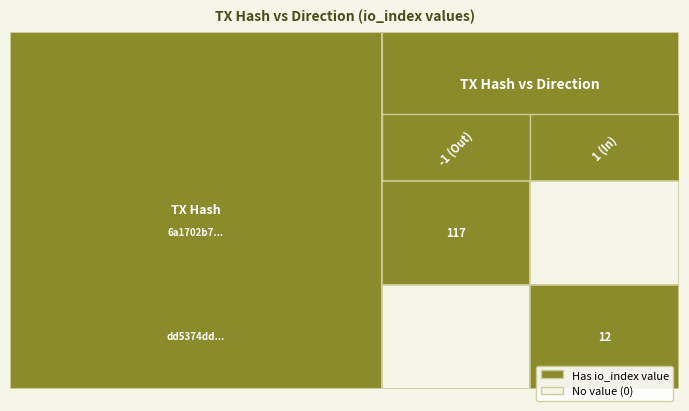

Rank the series by their average value, from lowest to highest.

dd5374dd579649f0df56373f8823c025dbe2d61, 6a1702b76377e97539a3ce1e86ffd58761d84cb